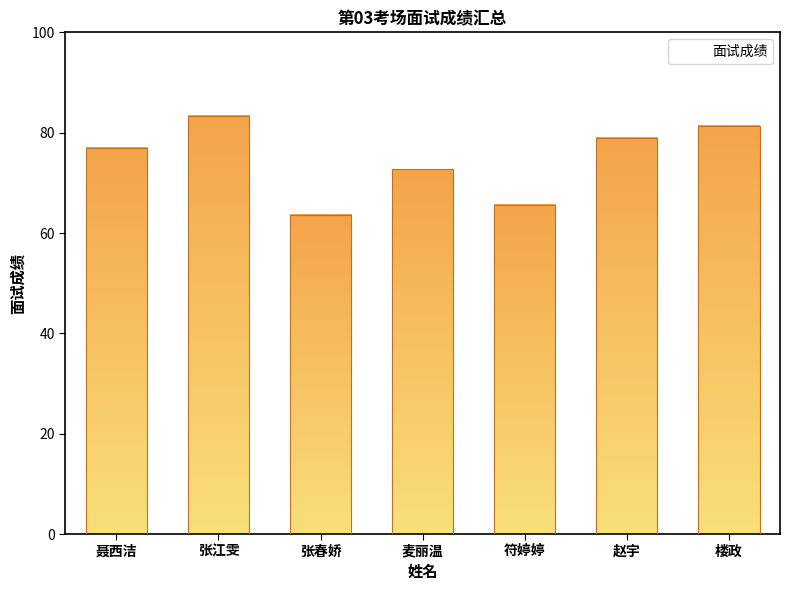

Where is the data nearest to the value 73?

麦丽温